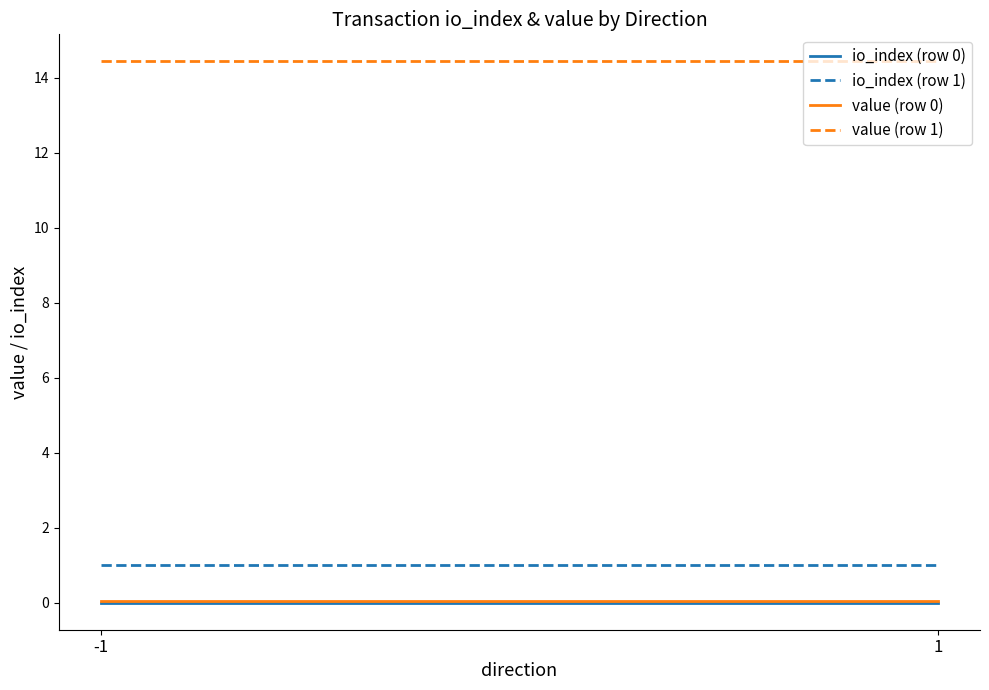

Which series has the largest range (max minus min)?

io_index (row 0)